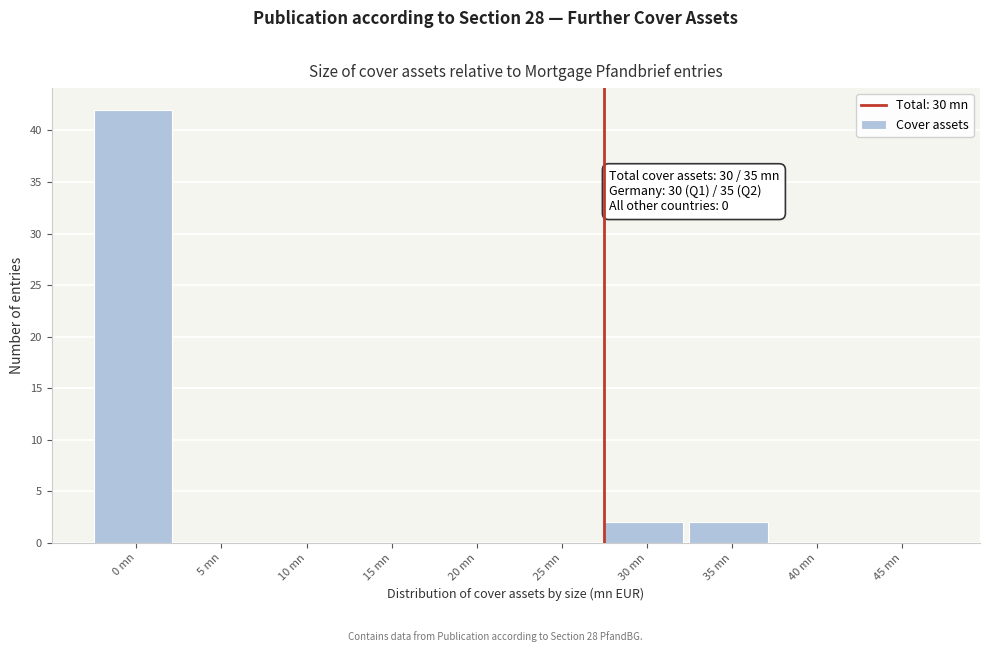

Reading left to right, what are all the values shown in this chart?

0 mn=42	5 mn=0	10 mn=0	15 mn=0	20 mn=0	25 mn=0	30 mn=2	35 mn=2	40 mn=0	45 mn=0